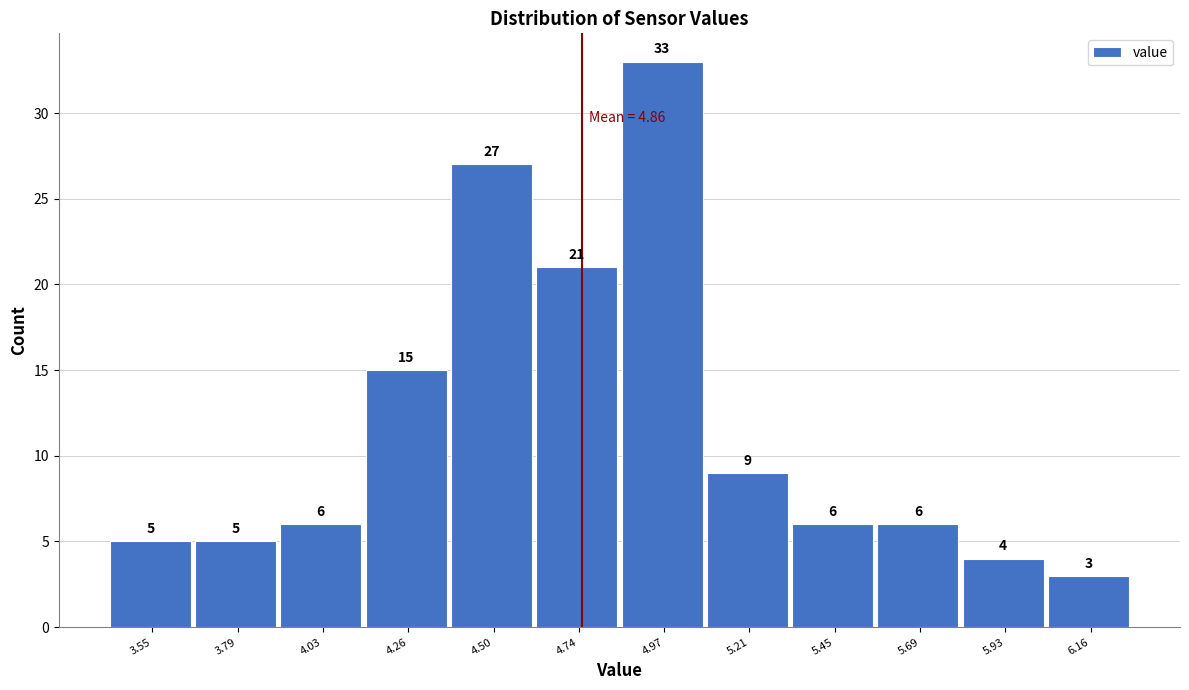

Reading left to right, list all the values displayed in this chart.

5	5	6	15	27	21	33	9	6	6	4	3